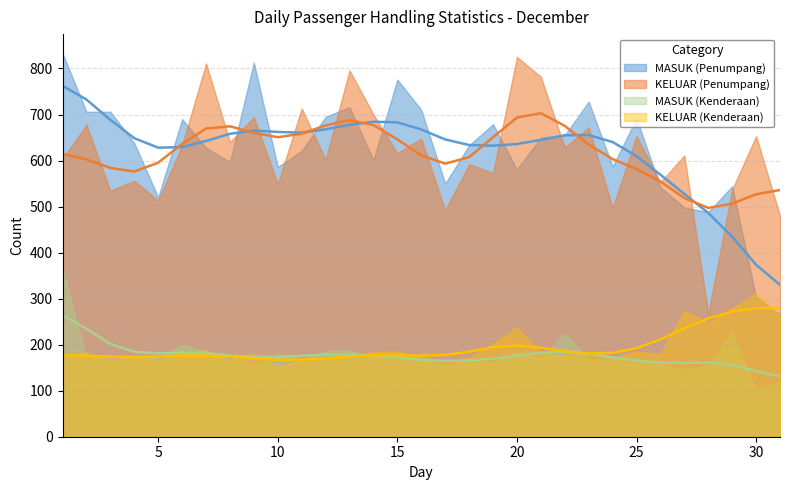

The value of KELUAR (Penumpang) at 27 is 611. True or false?

True